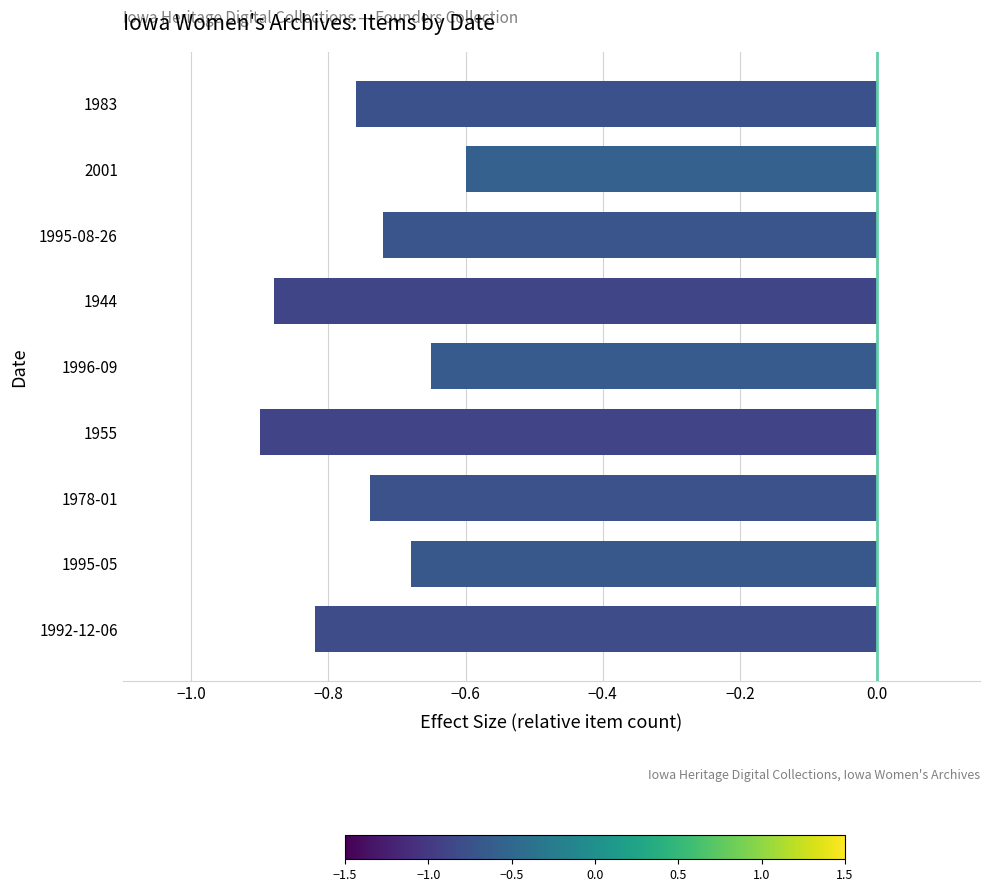

Is it true that the value at 1995-08-26 is -0.3?

False